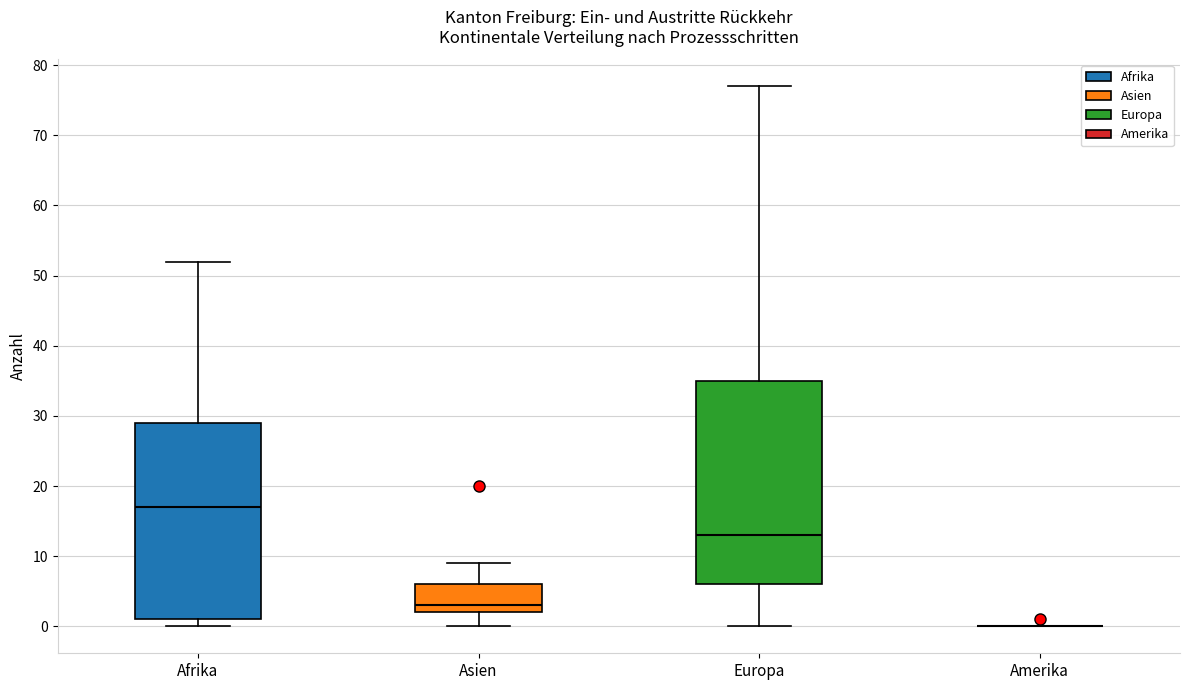

Where is the lower edge of the box for Afrika on the y-axis? The values are not printed on the chart, so give them approximately, as read against the axis.

1